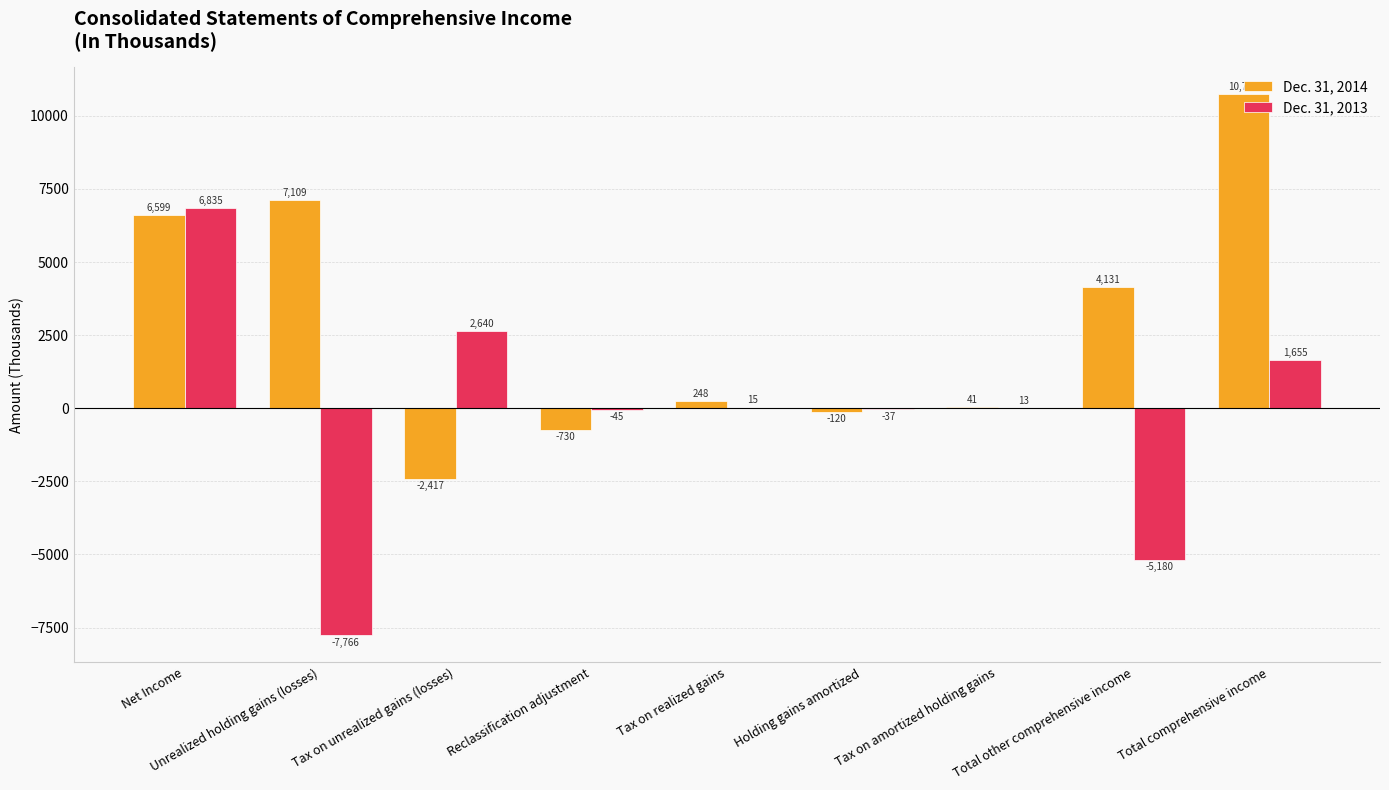

How many positive values does the Dec. 31, 2013 series have?

5